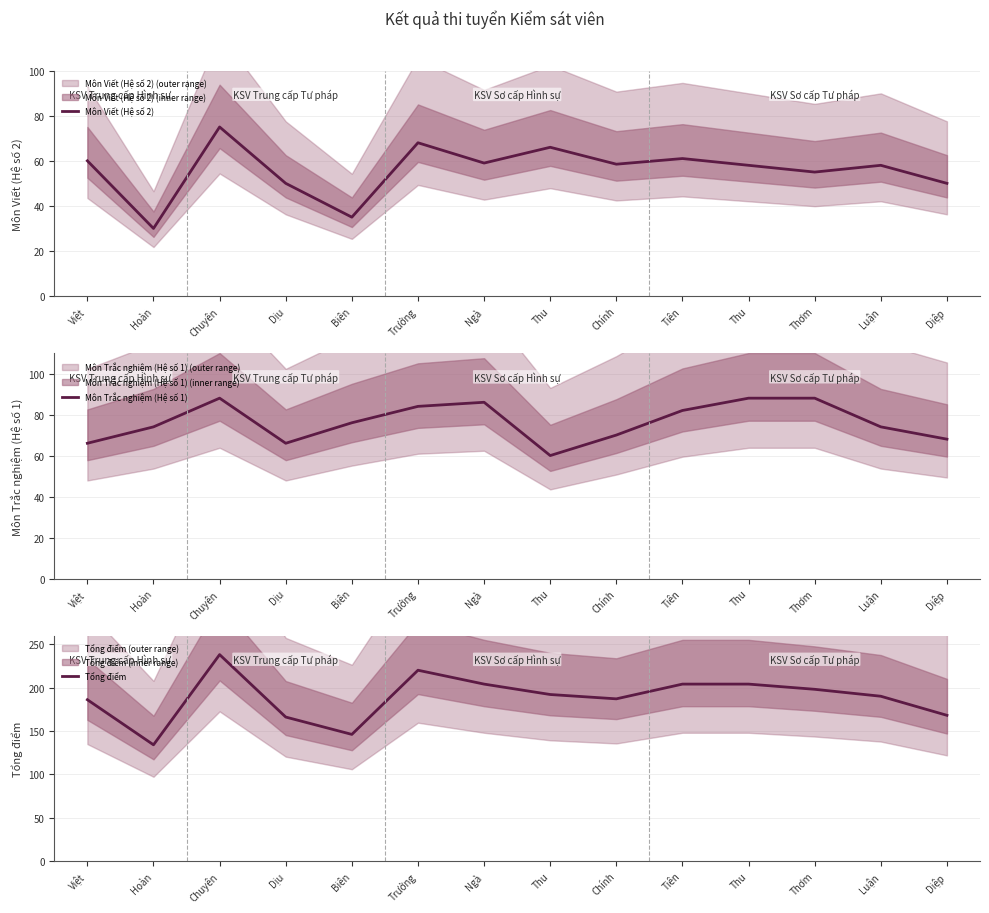

Does the chart have visible grid lines?

Yes